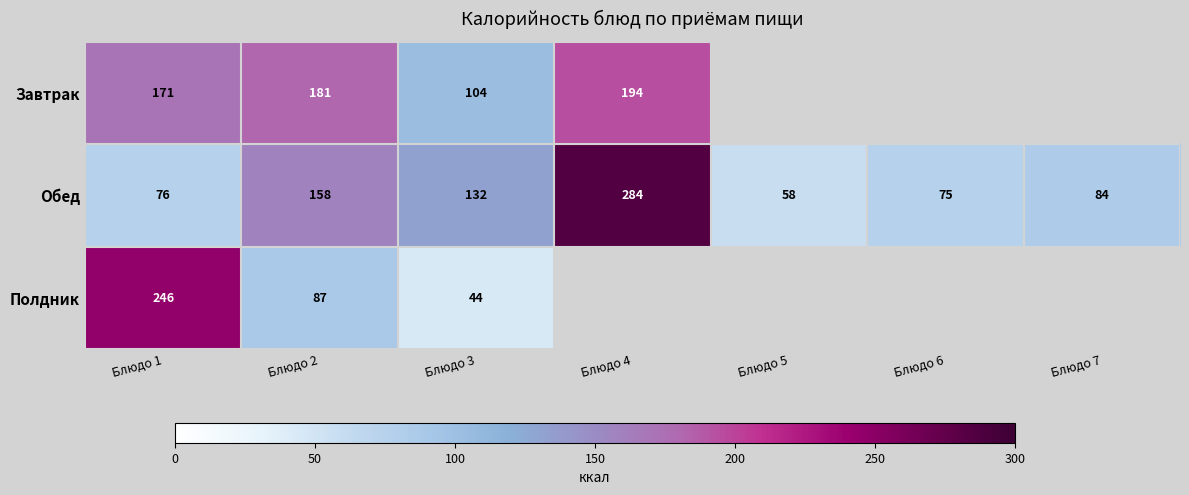

List the labels in order of Обед value, largest first.

Блюдо 4, Блюдо 2, Блюдо 3, Блюдо 7, Блюдо 1, Блюдо 6, Блюдо 5